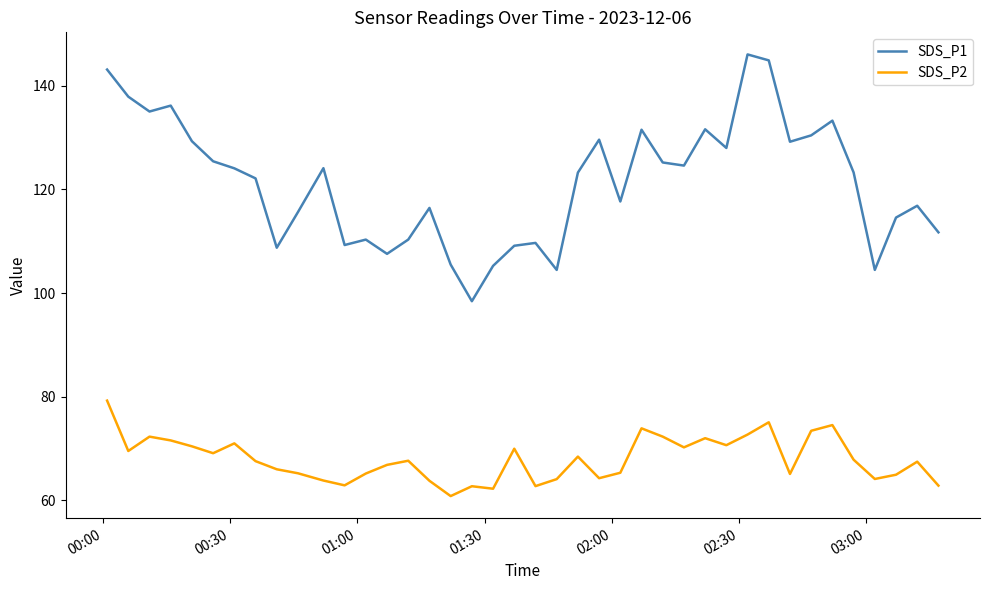

Which series has the largest range (max minus min)?

SDS_P1